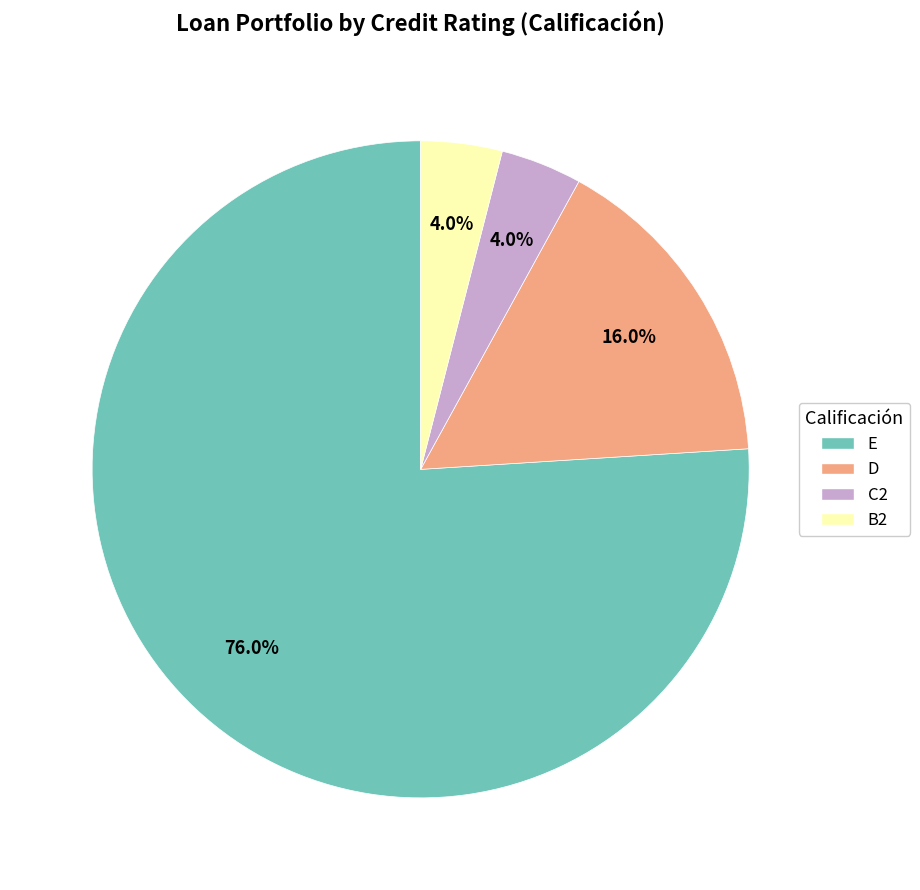

Is the sum of D and E greater than half?

Yes